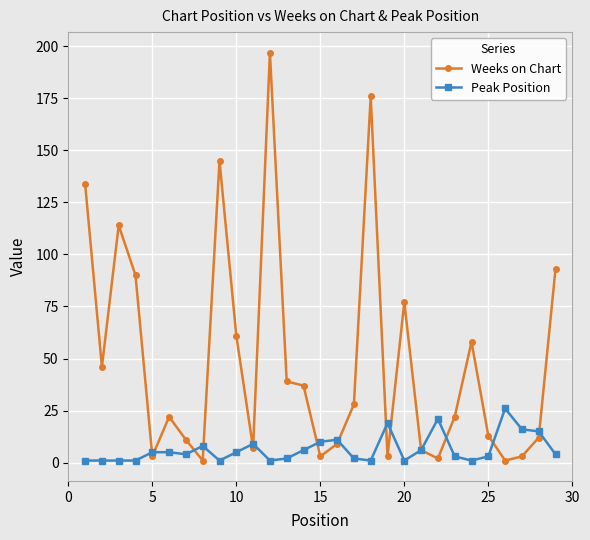

True or false: Peak Position has more than 2 interior local peaks.

True